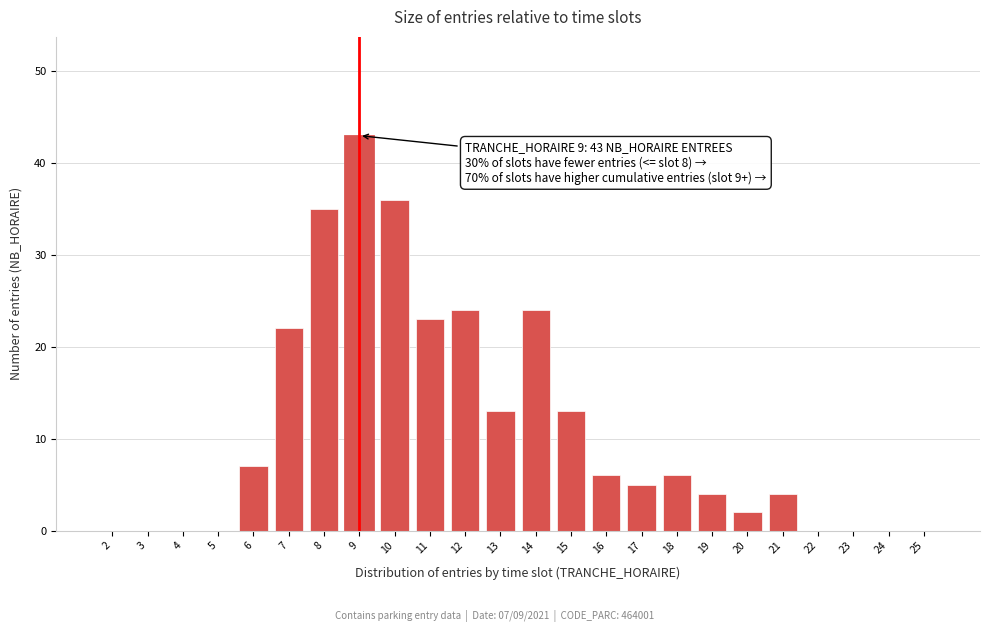

Reading right to left, what are all the values shown in this chart?

25=0	24=0	23=0	22=0	21=4	20=2	19=4	18=6	17=5	16=6	15=13	14=24	13=13	12=24	11=23	10=36	9=43	8=35	7=22	6=7	5=0	4=0	3=0	2=0